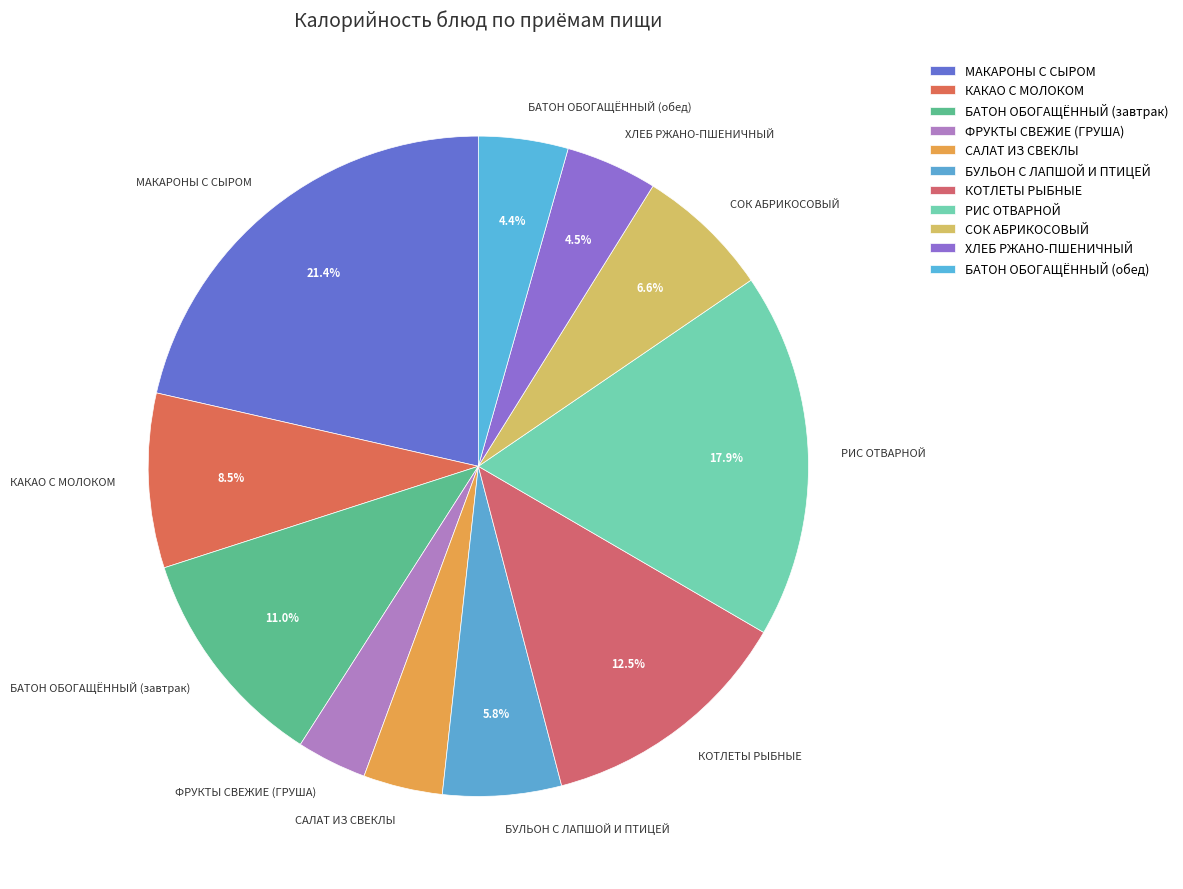

To the nearest percent, what percentage of the pie is МАКАРОНЫ С СЫРОМ?

21%